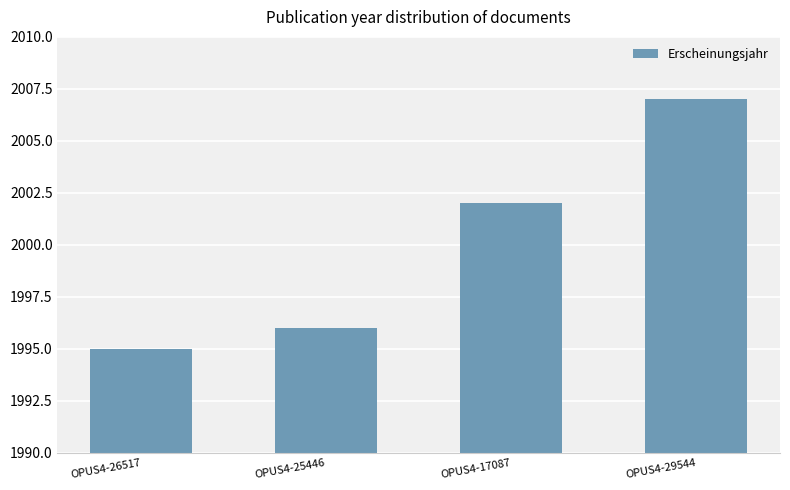

What is the ratio of the value at OPUS4-17087 to the value at OPUS4-29544?

1.0